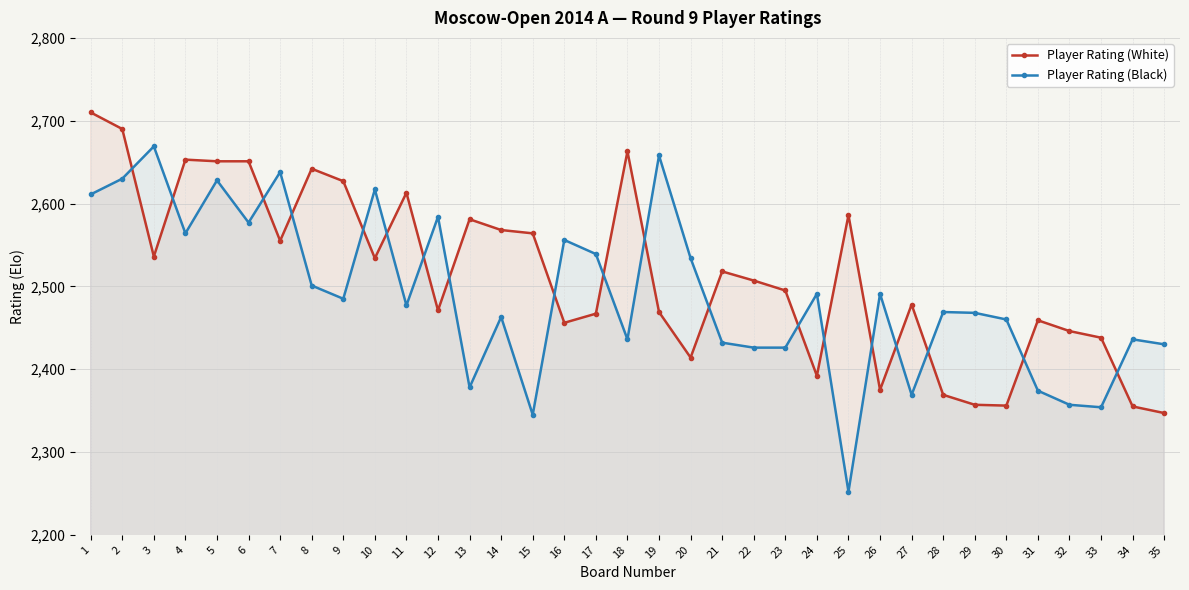

What is the sum of the Player Rating (White) values at 5 and 21?

5169